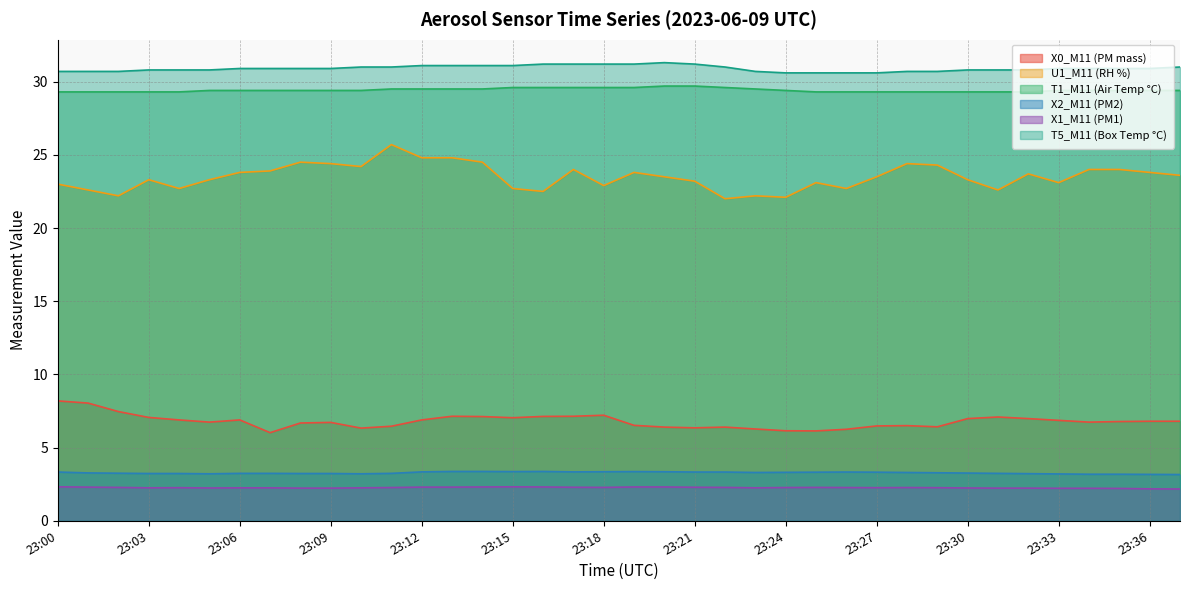

Count the number of categories in the chart.

38